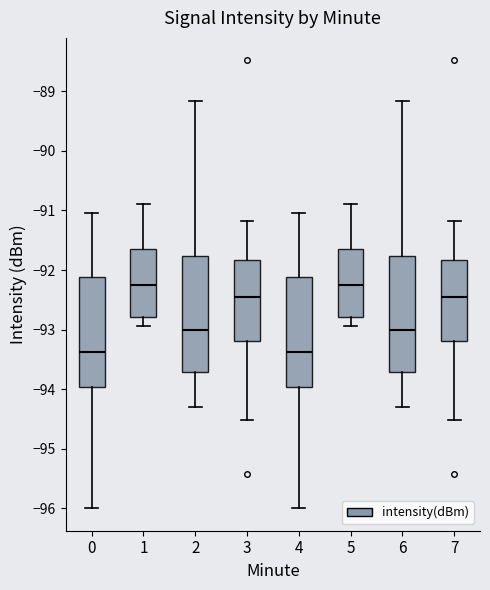

Where is the upper edge of the box at x = 1 on the y-axis? The values are not printed on the chart, so give them approximately, as read against the axis.

-91.7